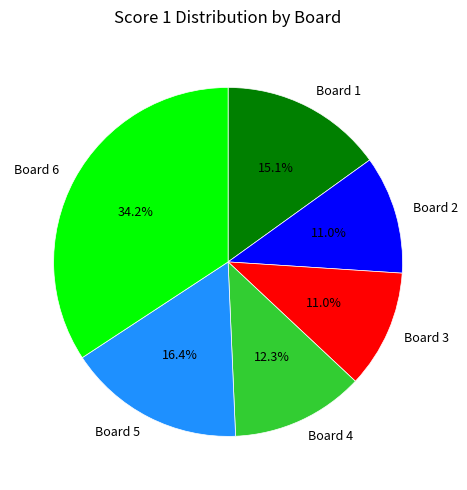

What percentage is the Board 2 slice, to the nearest percent?

11%